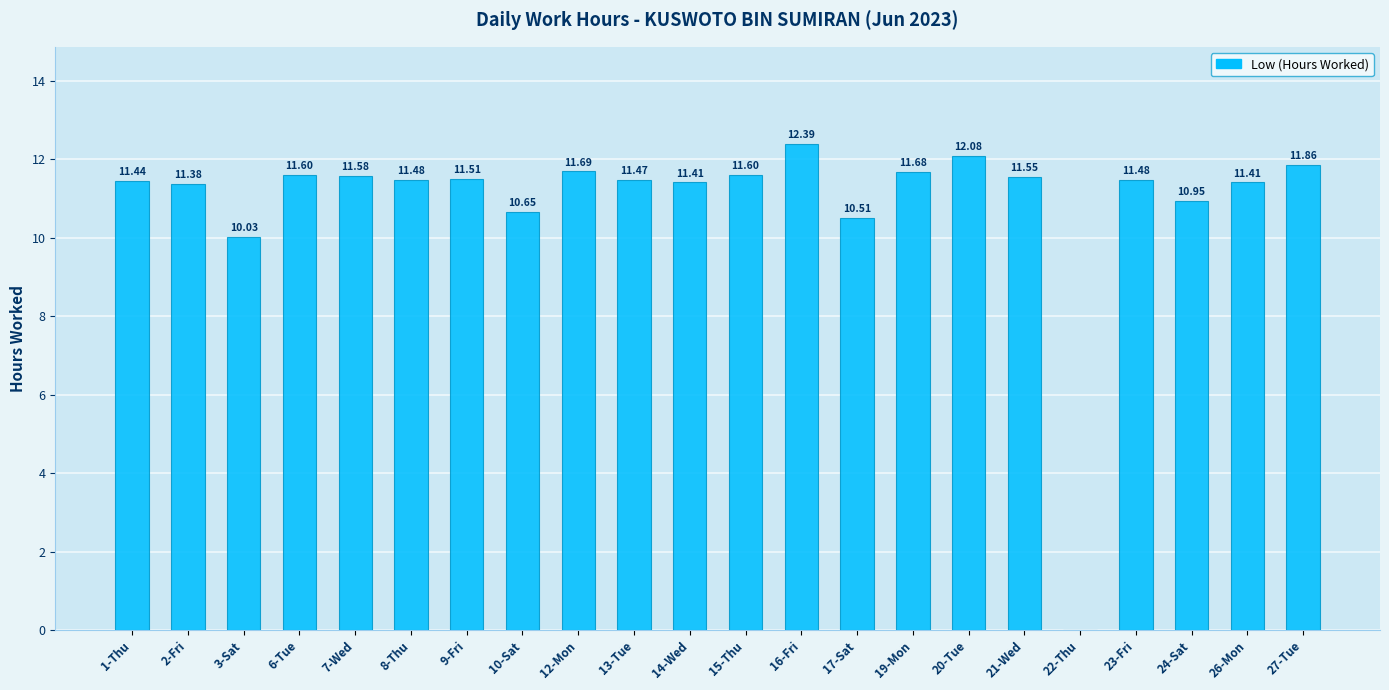

What is the sum of all values?

239.8